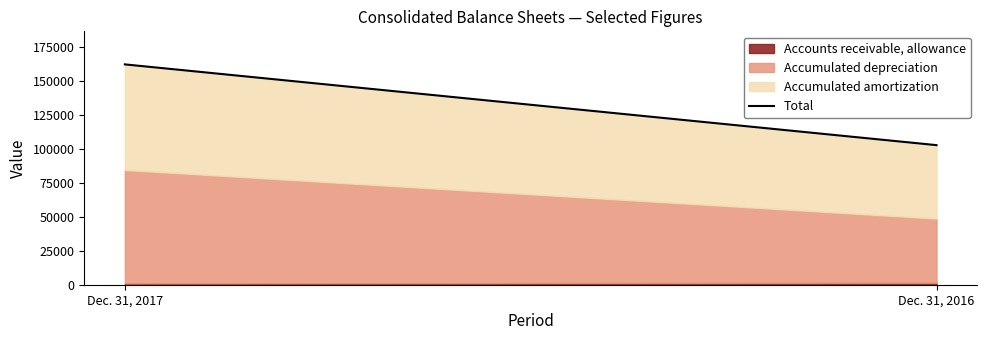

Approximately how many times larger is the value at Dec. 31, 2017 compared to Dec. 31, 2016?

1.6